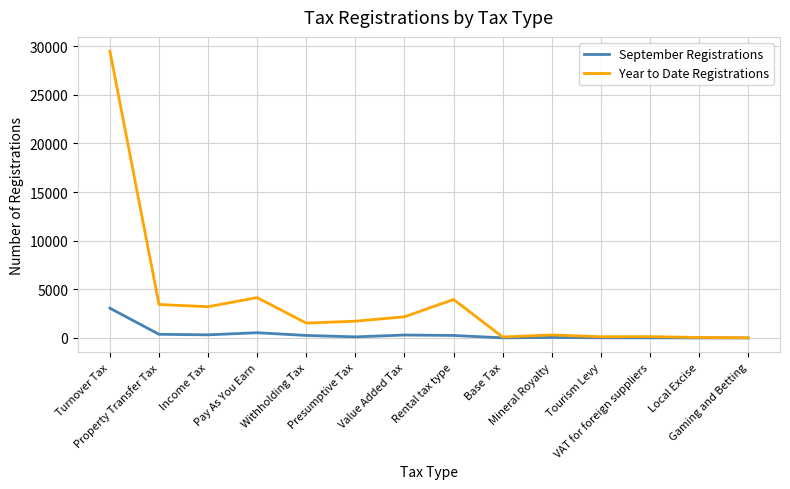

List the series in order of their peak value, highest first.

Year to Date Registrations, September Registrations